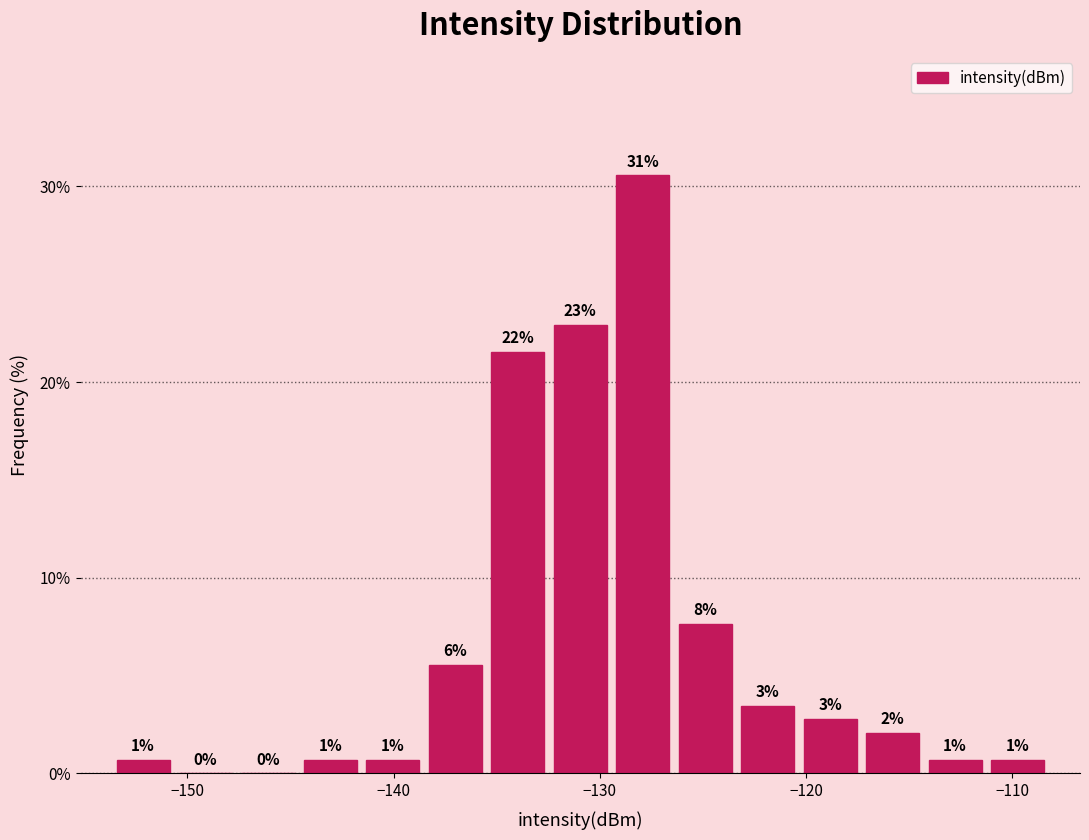

Read against the x-axis, roughly where is the centre of the tallest bar?

-128